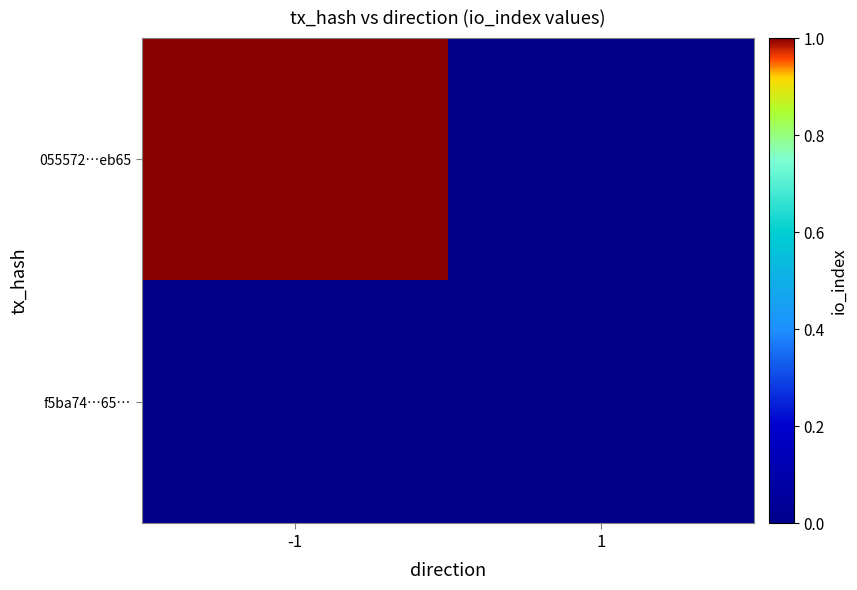

List the series in order of their peak value, lowest first.

f5ba74…65…, 055572…eb65